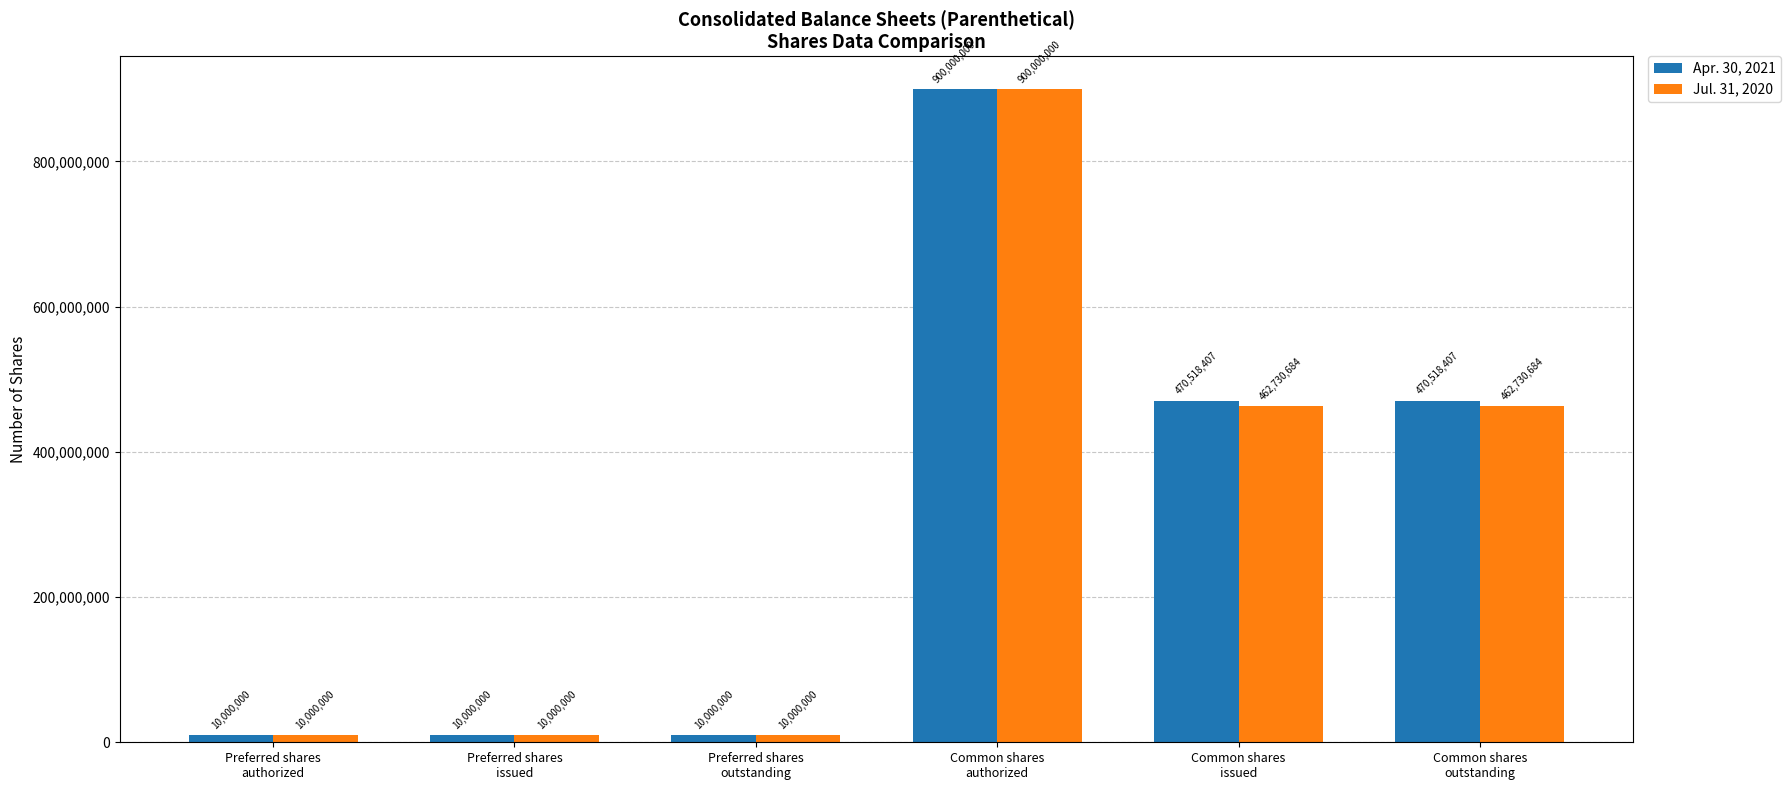

How many series are shown in this chart?

2